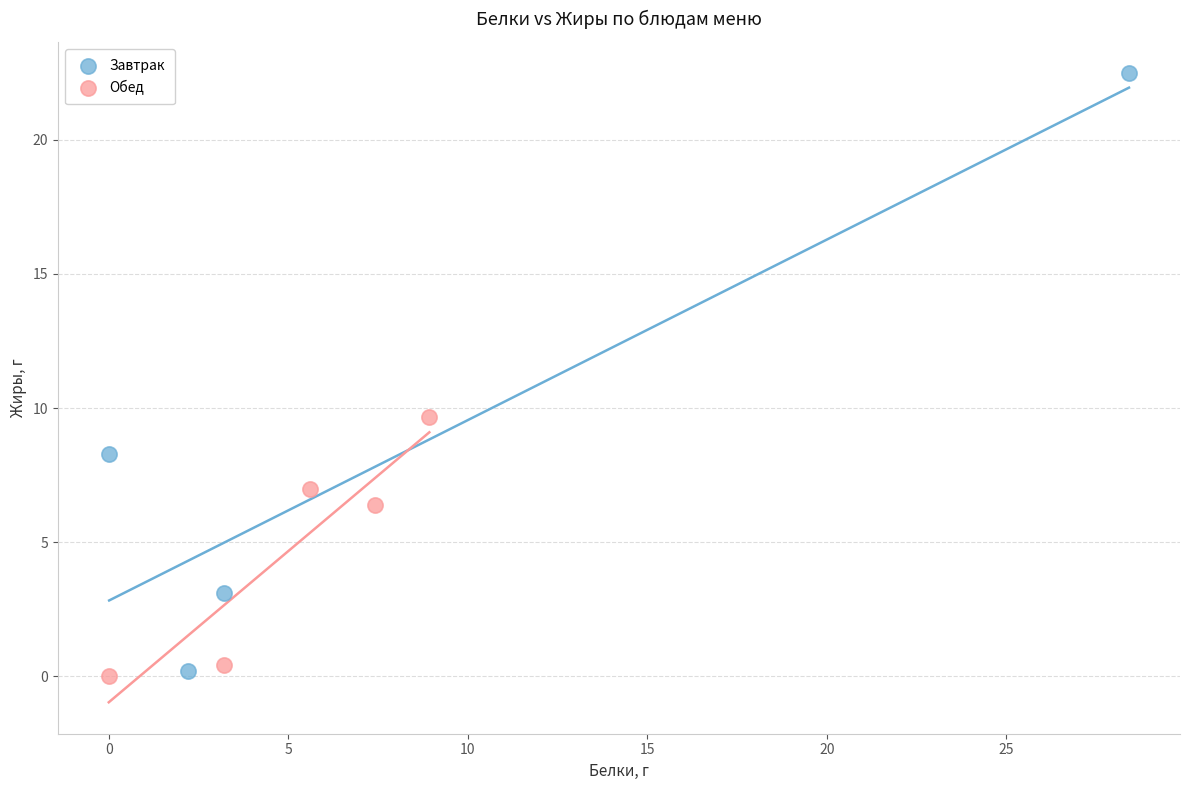

Which series has the widest spread of Y values?

Завтрак